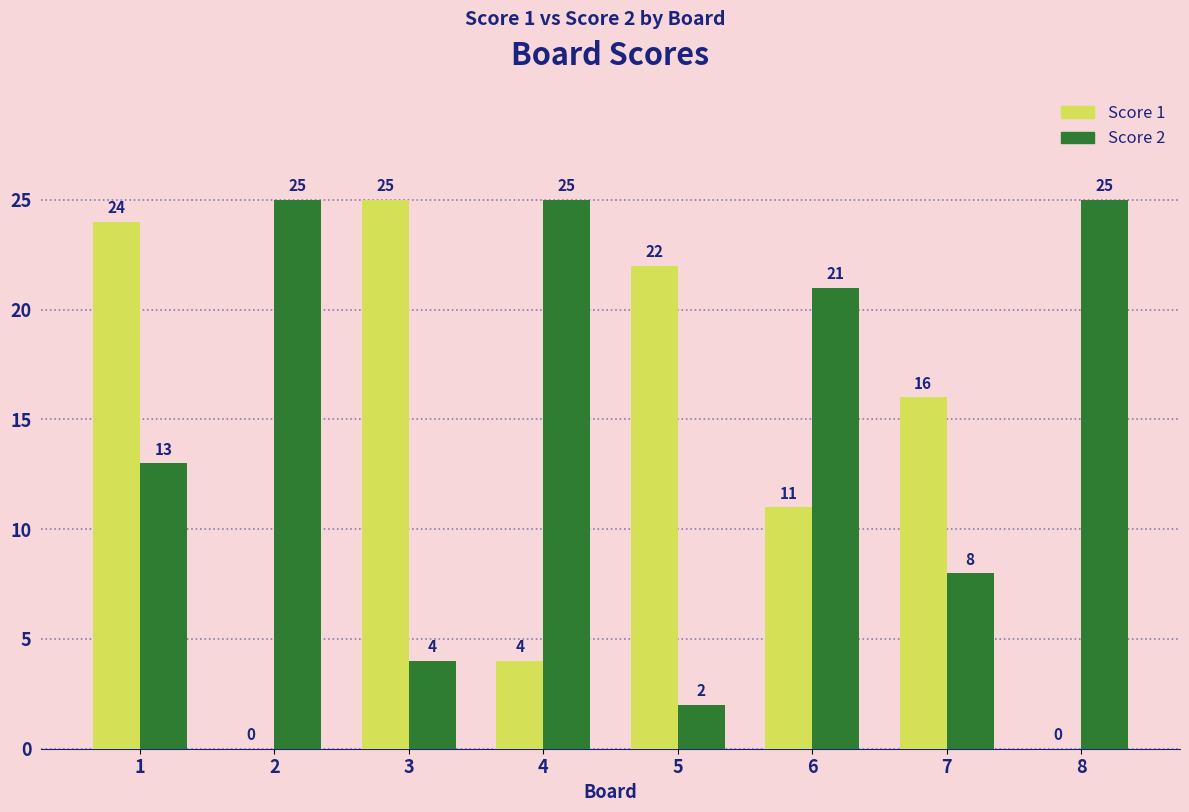

True or false: Score 1 has a value of 5 at 3.

False